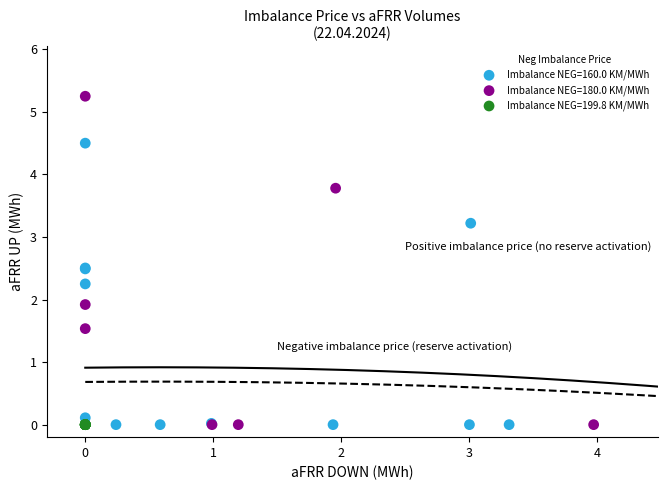

Which series reaches the maximum Y coordinate?

Imbalance NEG=180.0 KM/MWh